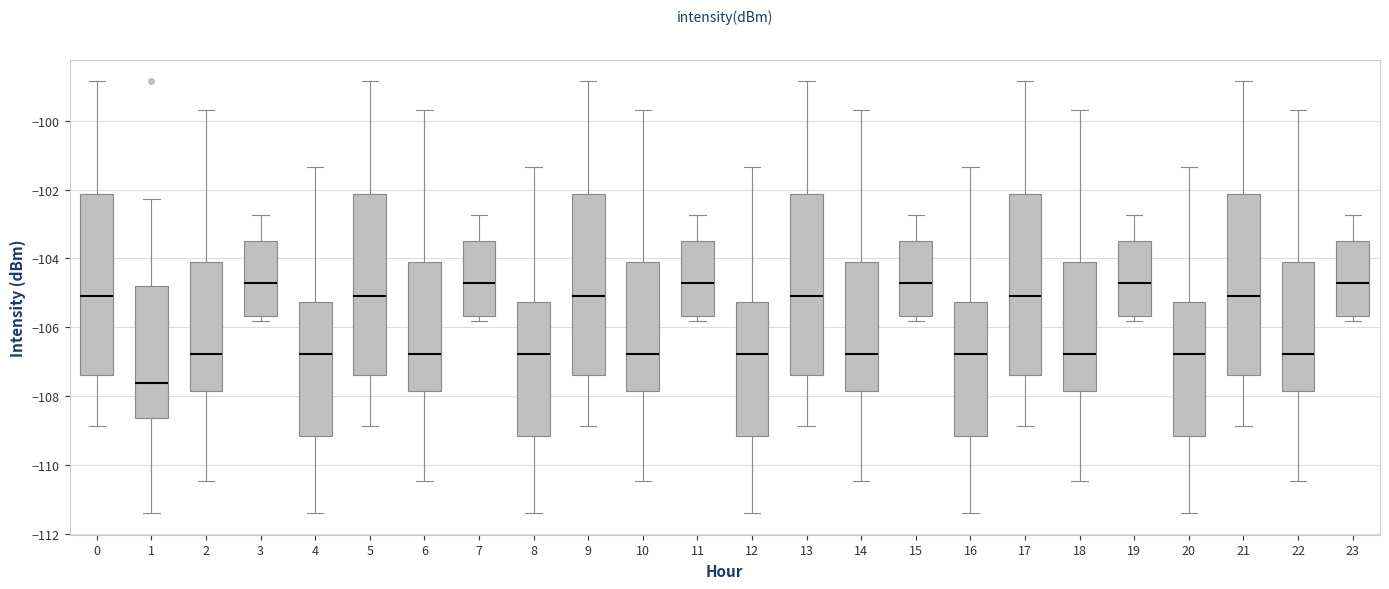

Where does the upper whisker of the box at x = 12 end on the y-axis? The values are not printed on the chart, so give them approximately, as read against the axis.

-101.4